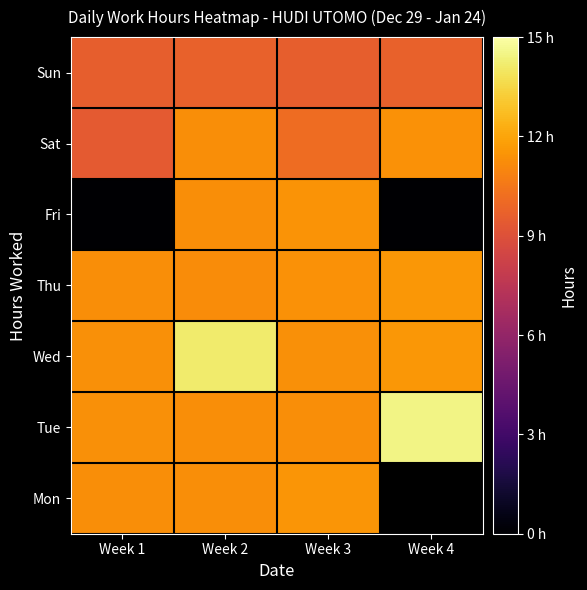

Count the number of data series in this chart.

7